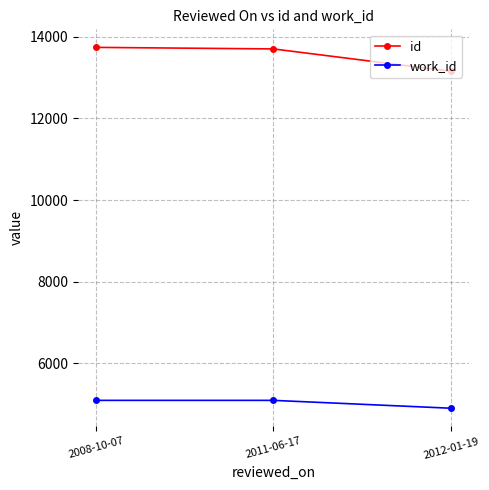

What is the minimum value shown in the chart?

4895